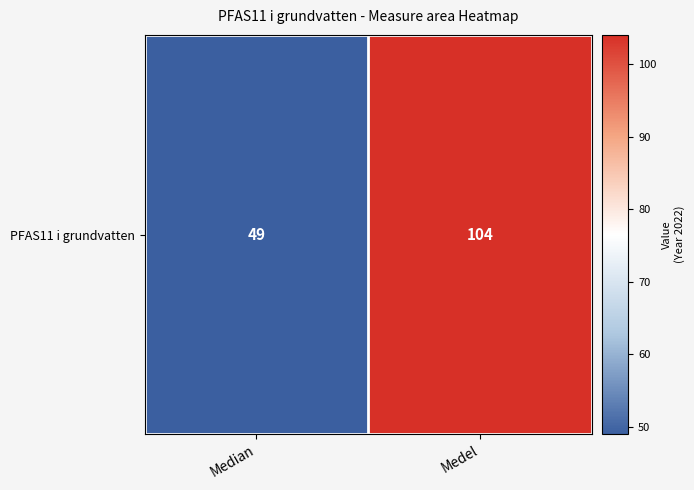

True or false: the data shows 31 at Median.

False